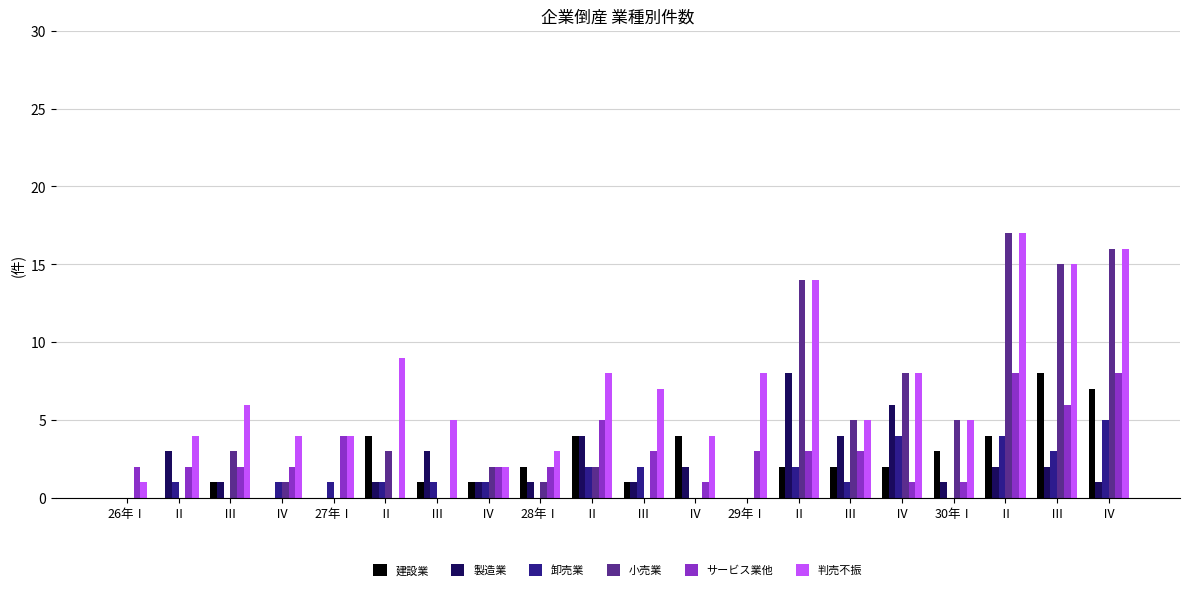

At which category does the chart reach its minimum across all series?

26年Ⅰ